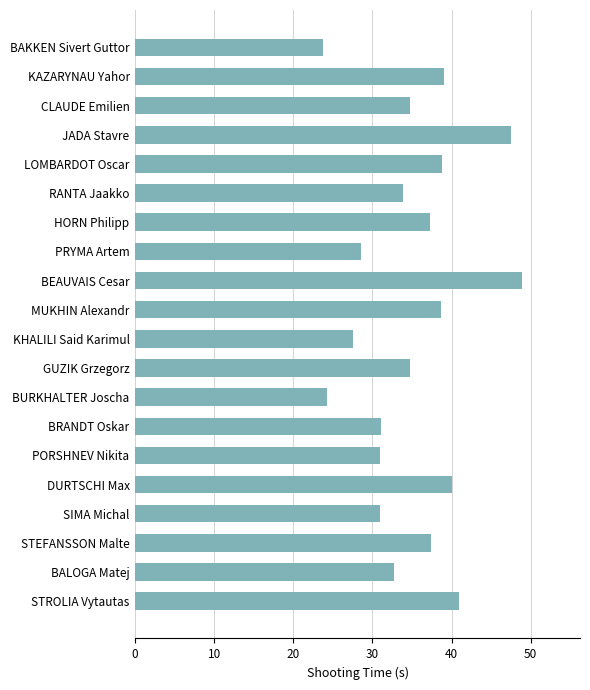

Is it true that the value at BEAUVAIS Cesar is 75.6?

False